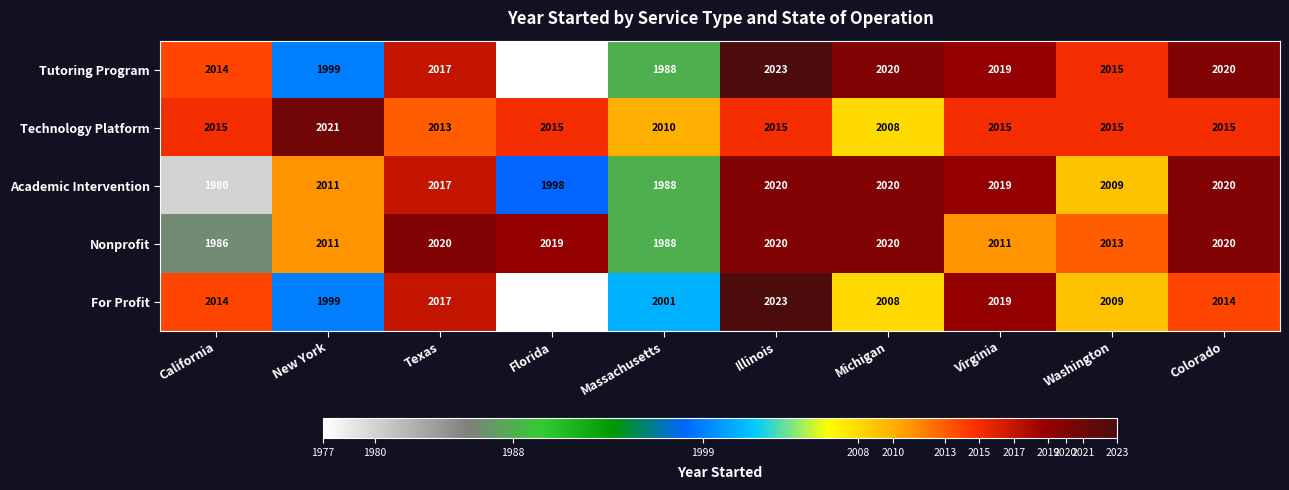

At how many categories does at least one series exceed 2018?

7